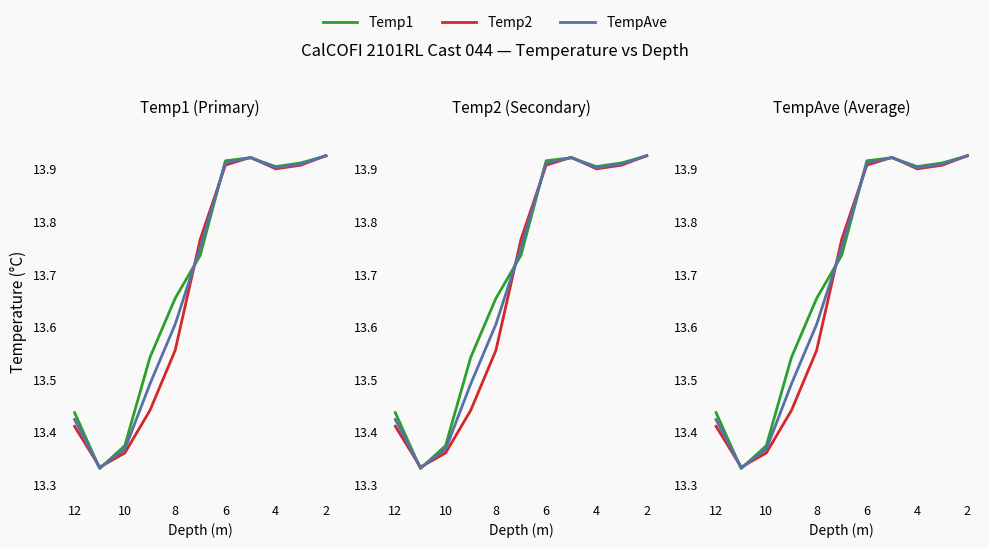

Is this an area chart (filled region under the line)?

No